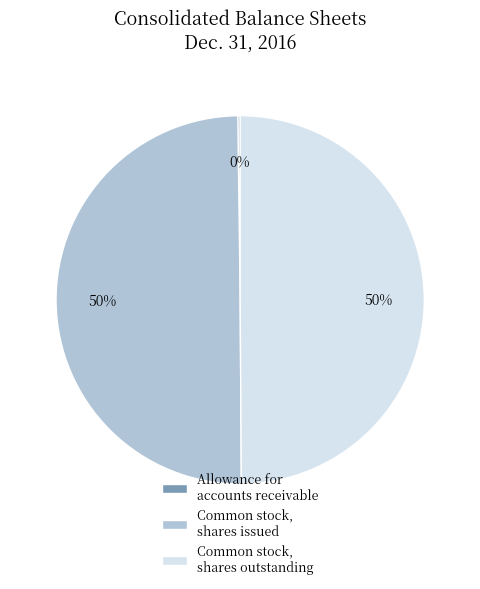

Is it true that Common stock, shares issued is 50% of the pie?

True